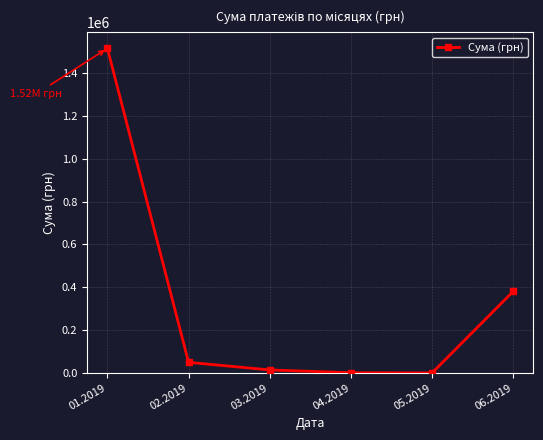

At which label does the data first exceed 49561?

01.2019